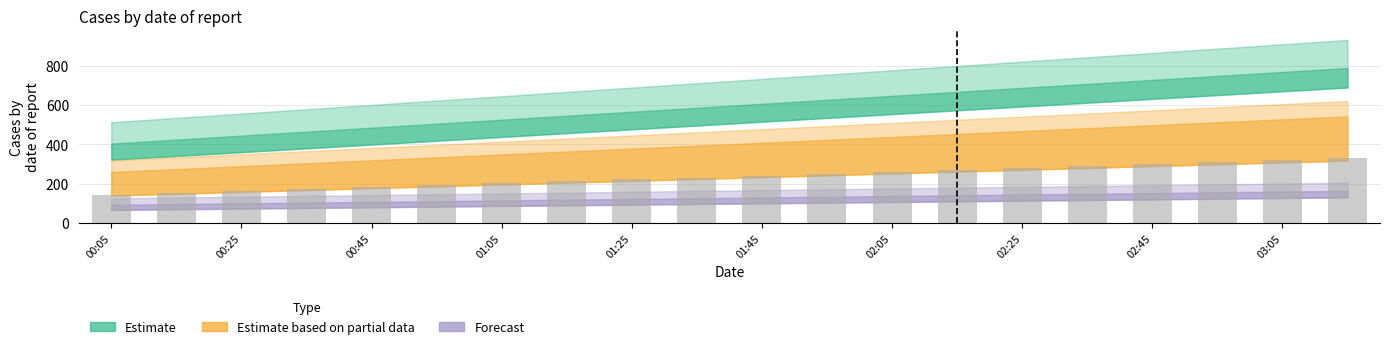

How many bars are there in total?

20